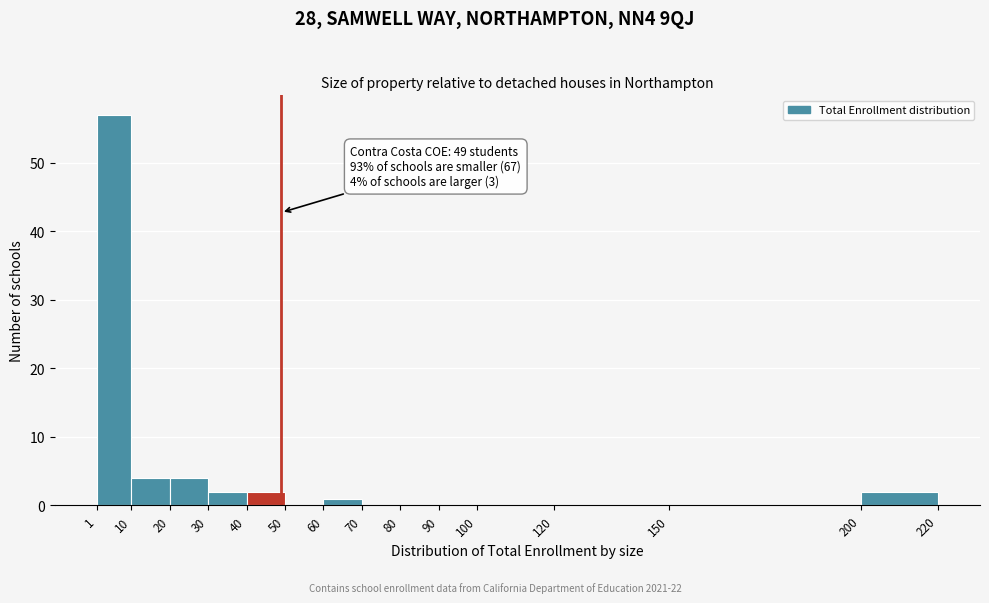

Over which range of the x-axis is the bar tallest?

1 to 10